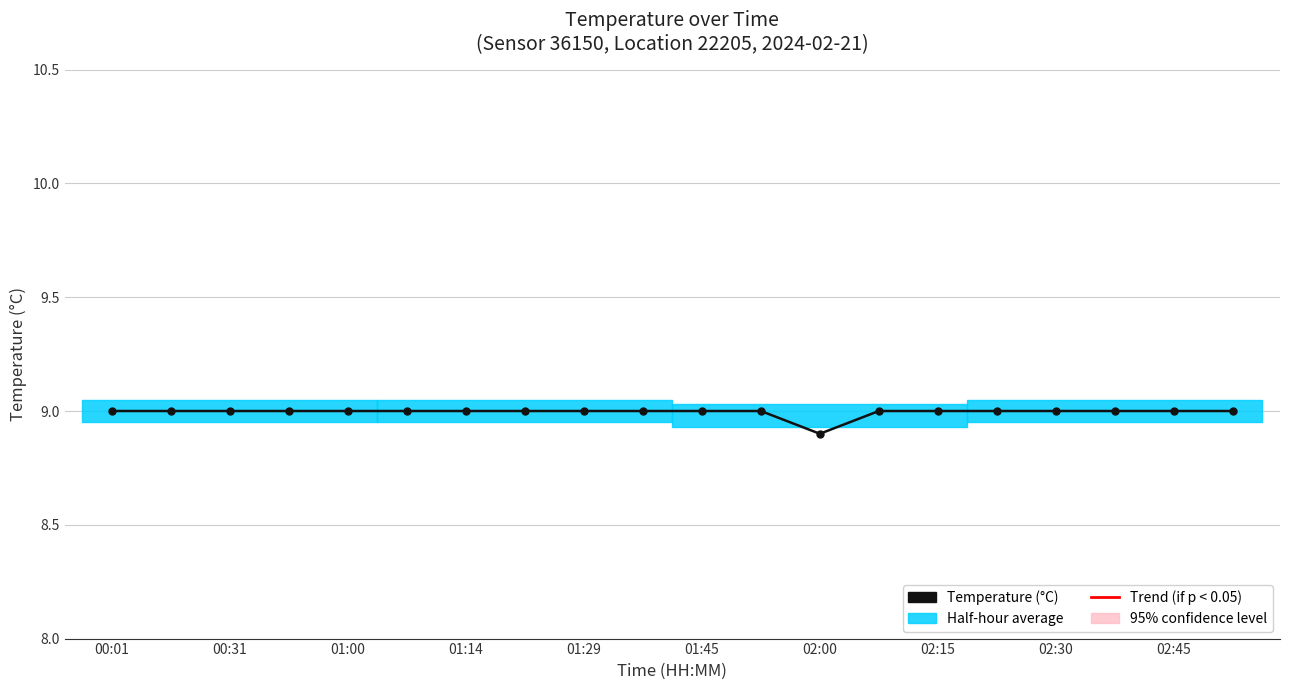

What is the minimum value shown in the chart?

8.9